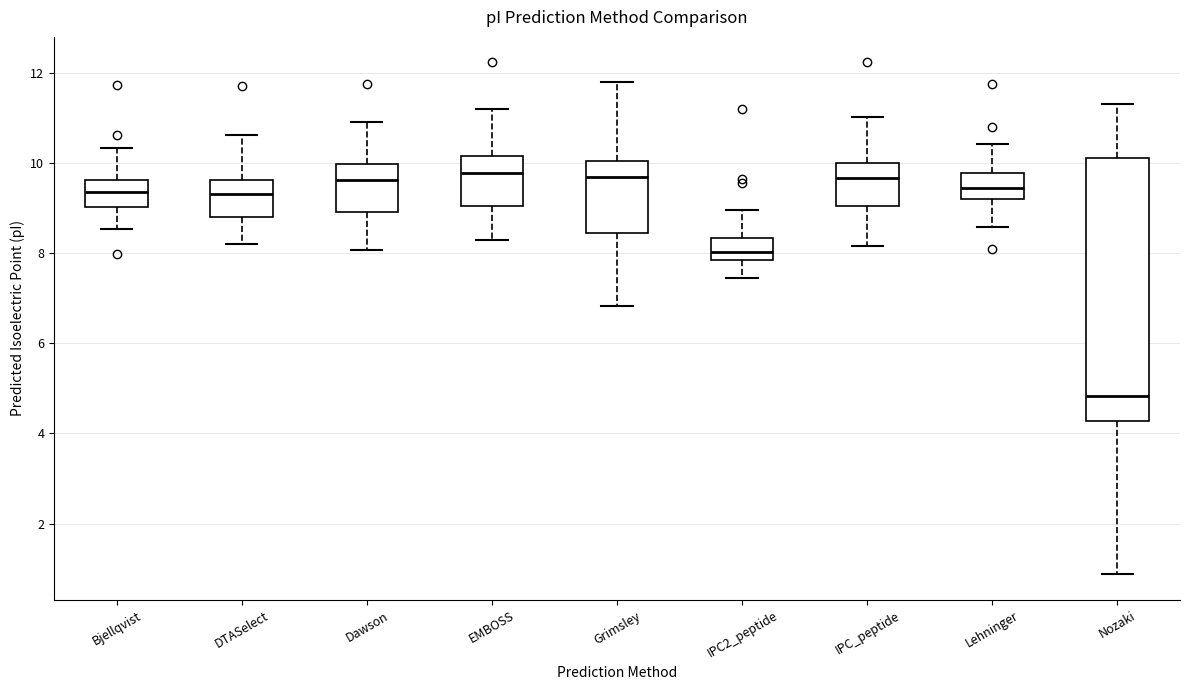

Which box is the tallest, from its lower edge to its upper edge?

Nozaki